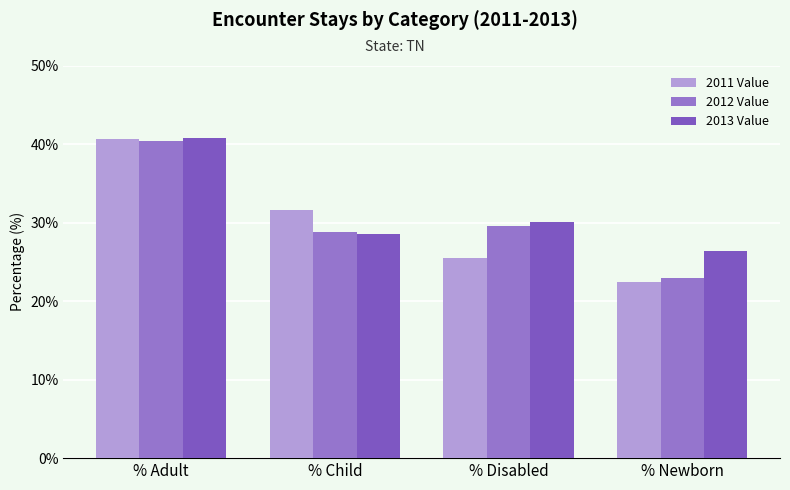

How many groups of bars are there?

4